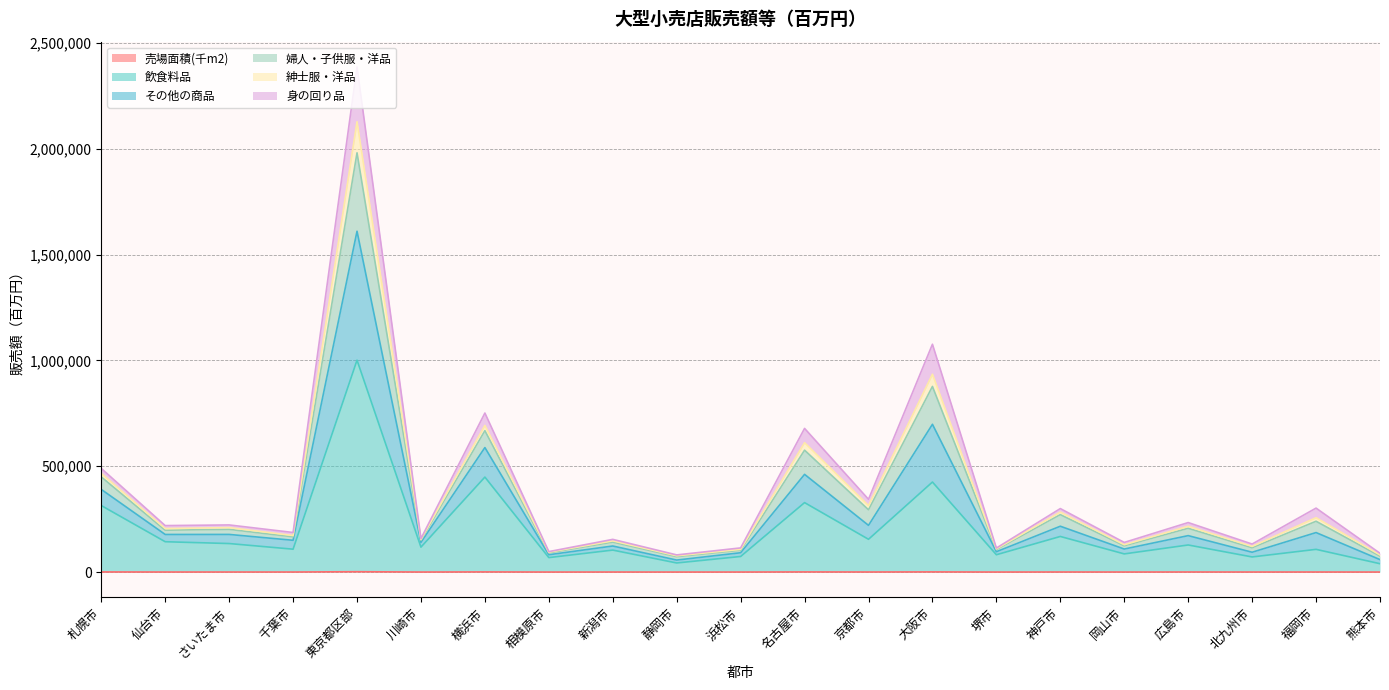

At how many categories does at least one series exceed 1186794?

1